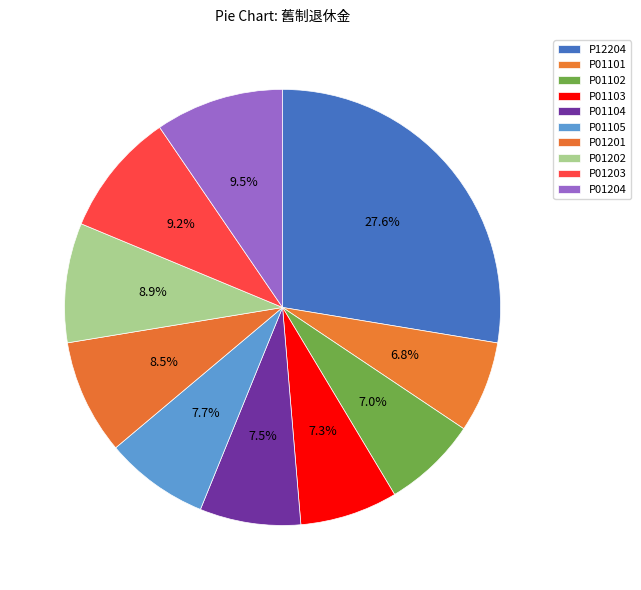

To the nearest percent, what percentage of the pie is P01202?

9%